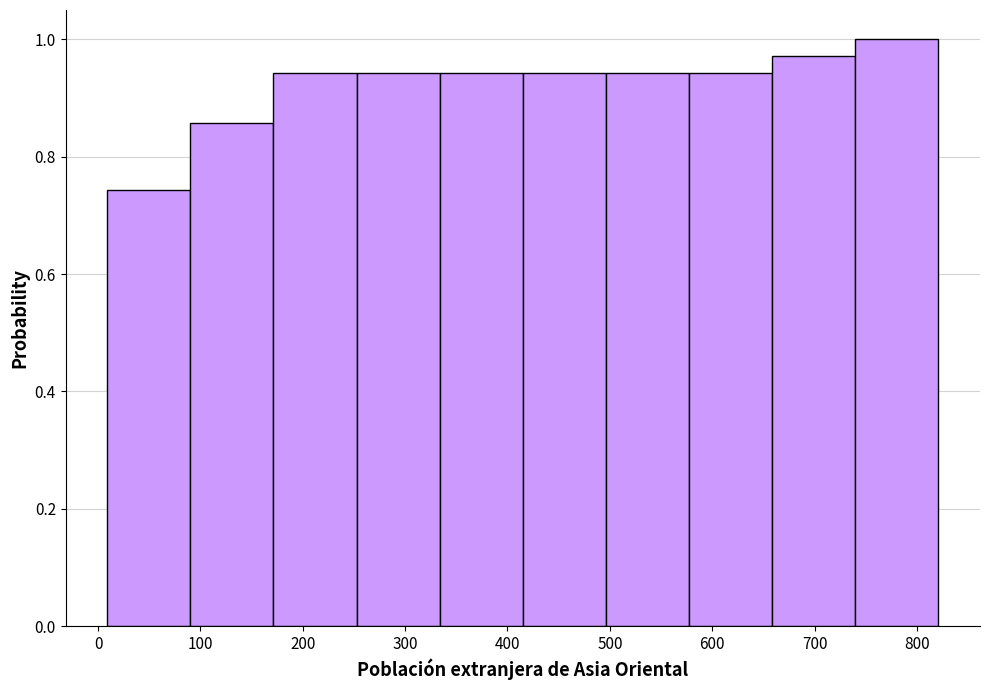

Over which range of the x-axis is the bar tallest?

740 to 820